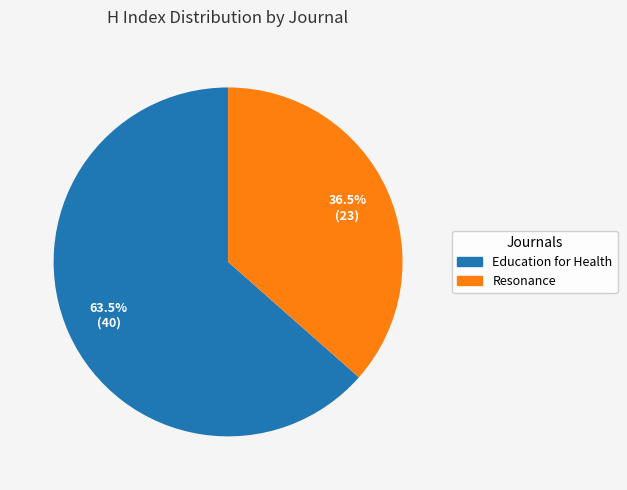

What portion of the pie excludes Education for Health?

36.5%